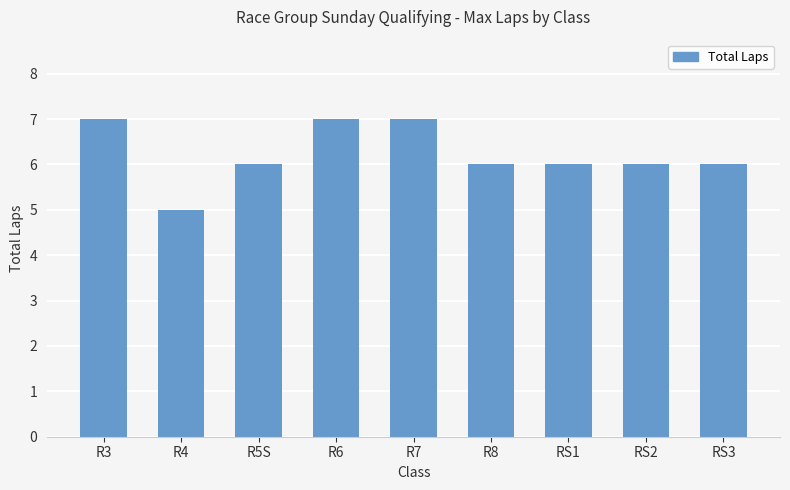

How many bars are there in total?

9